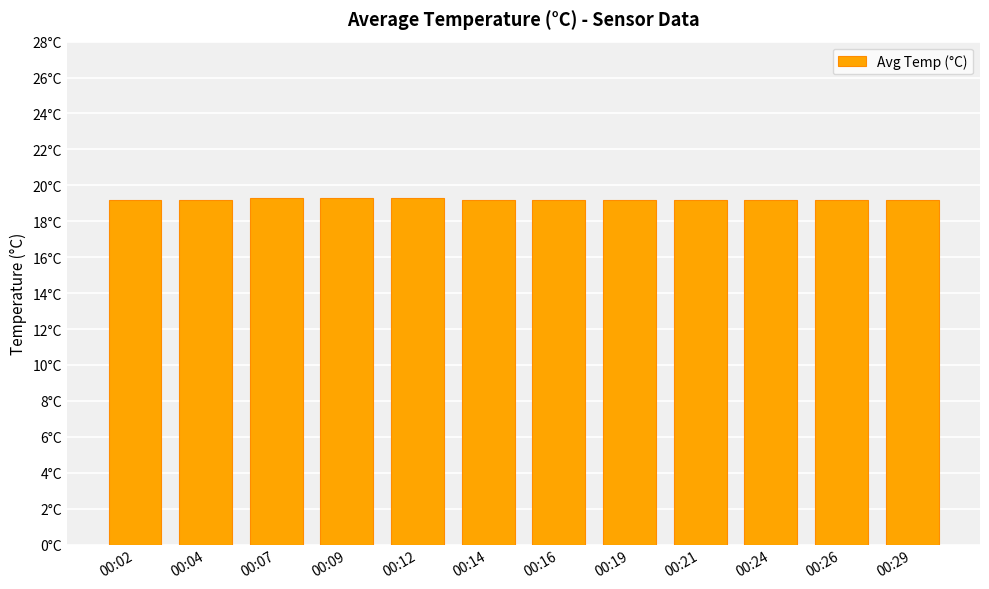

Where is the data nearest to the value 19?

00:02